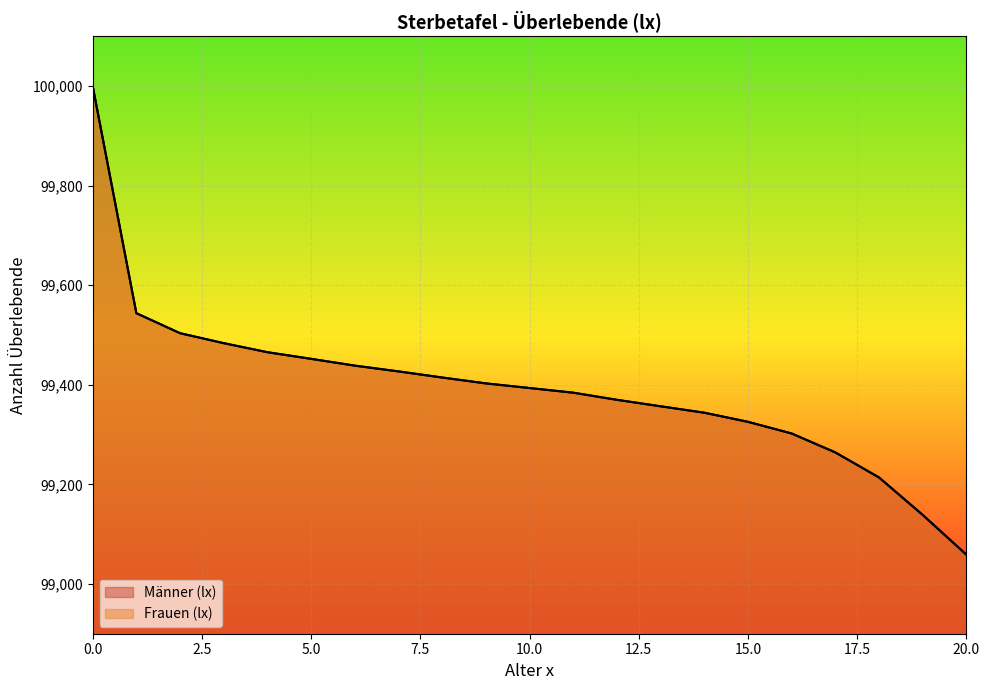

What is the value of the Männer (lx) point at the 15th from the left?

99343.9